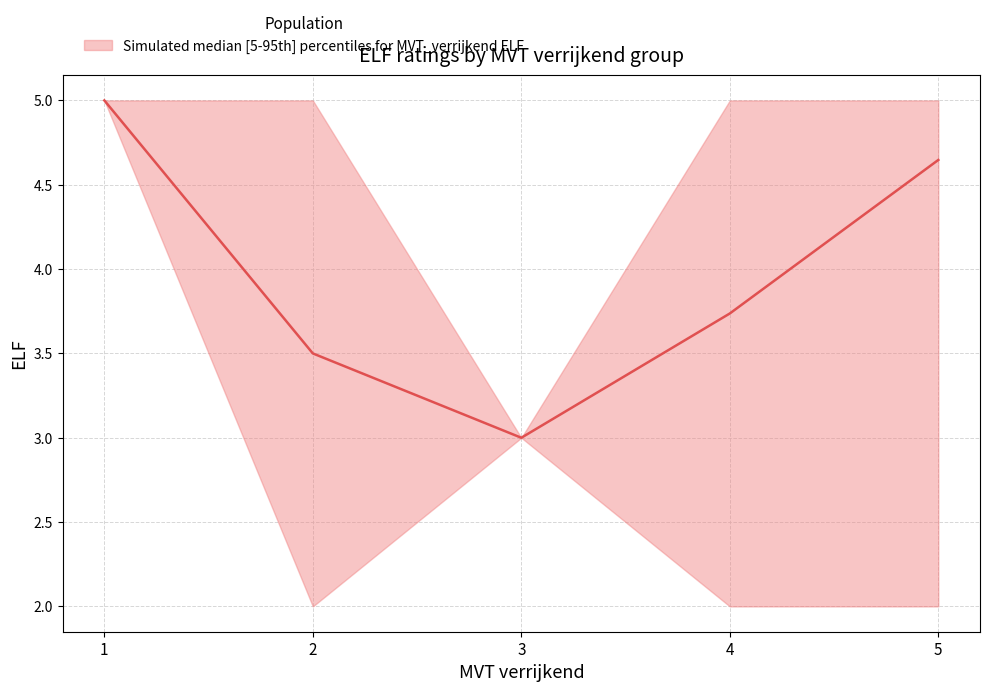

What is the spread (max minus min) of values at 2?

3